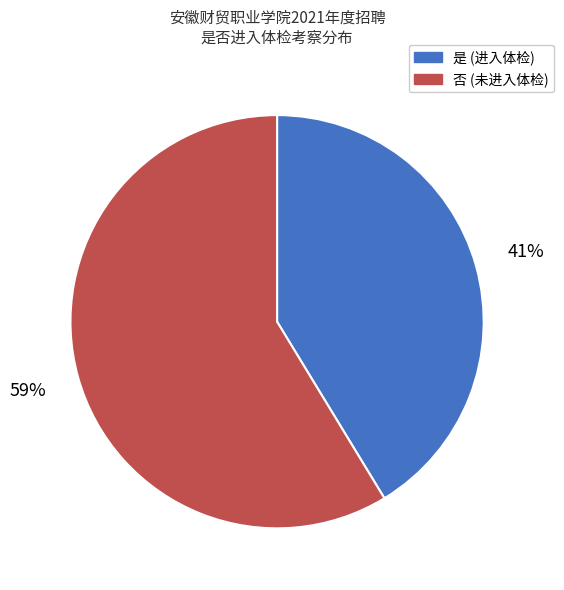

To the nearest percent, what is the average slice percentage?

50%